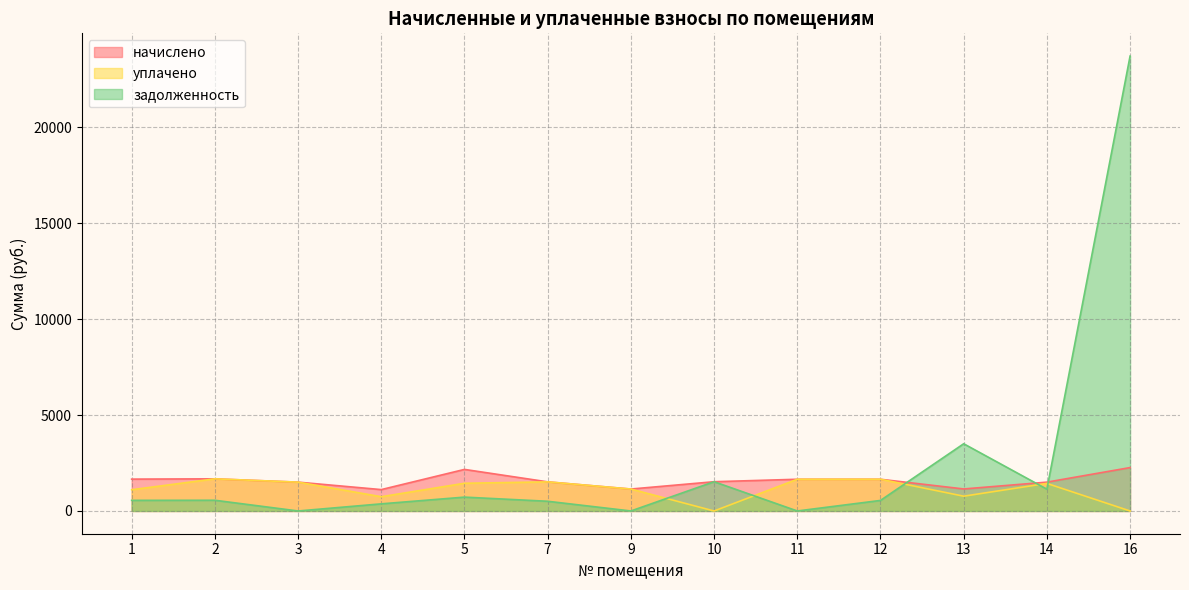

What is the minimum value for начислено?

1114.5